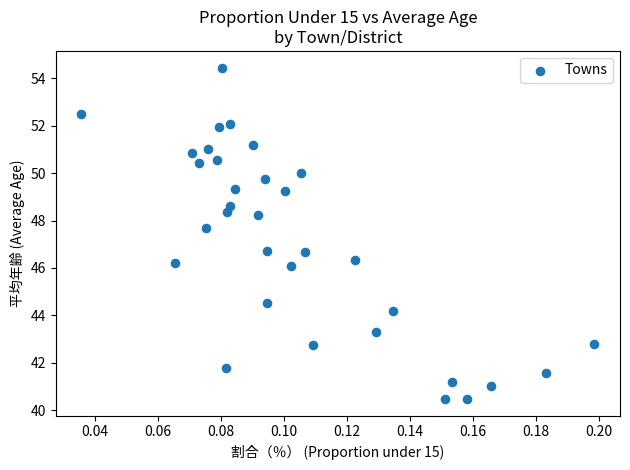

What is the range of Y values (max minus min)?

14.0